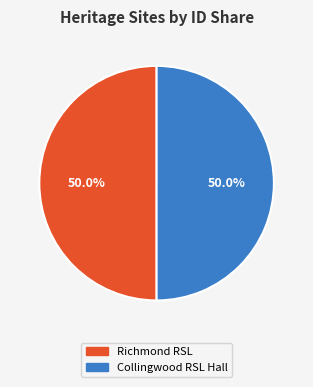

True or false: Richmond RSL accounts for 62% of the total.

False